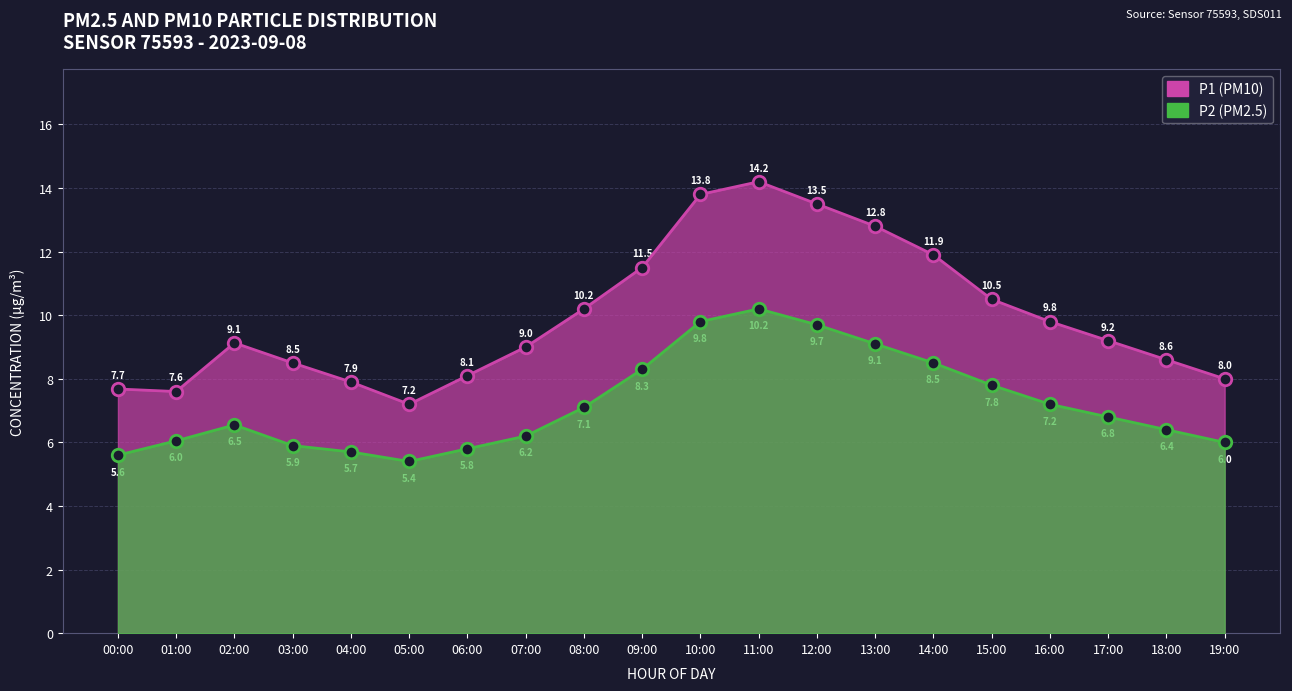

Which series changed the most between 06:00 and 14:00?

P1